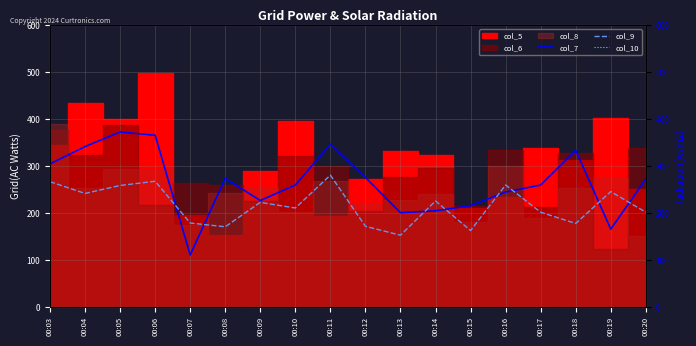

Which series changed the most between 00:05 and 00:20?

col_7